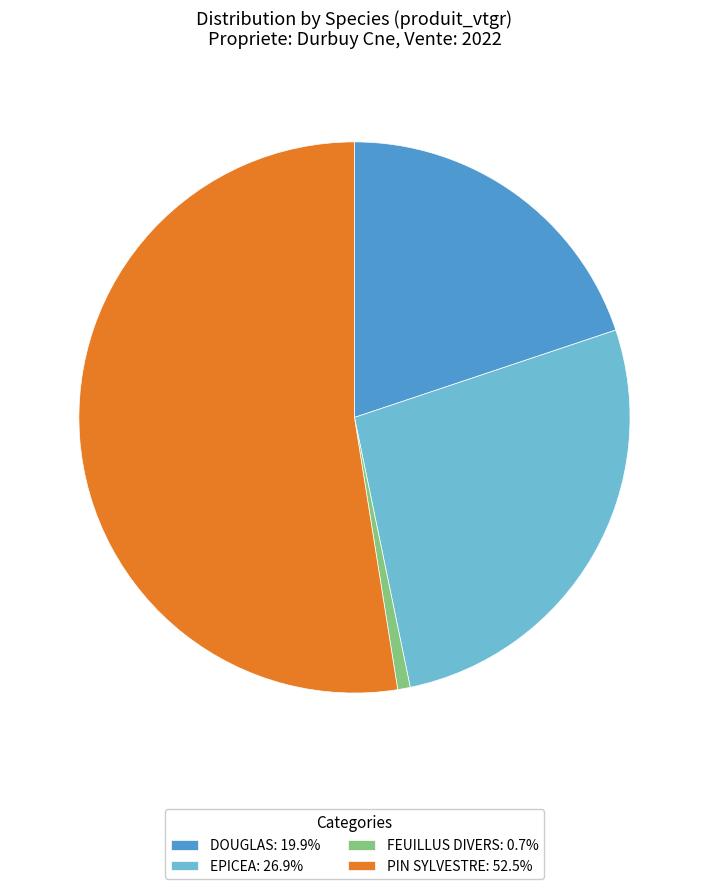

Do PIN SYLVESTRE: 52.5% and DOUGLAS: 19.9% together represent more than half of the pie?

Yes